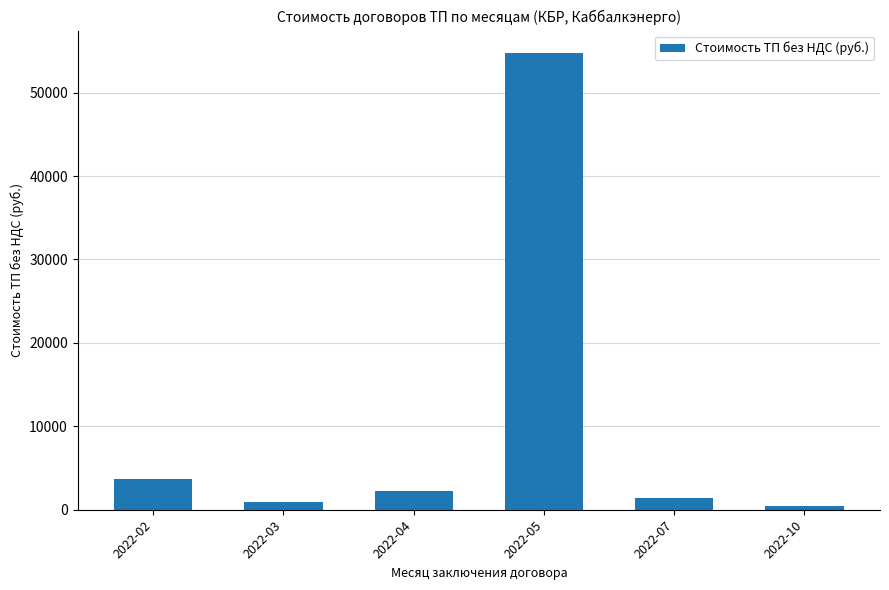

What is the difference between the maximum and second lowest values?

53784.8